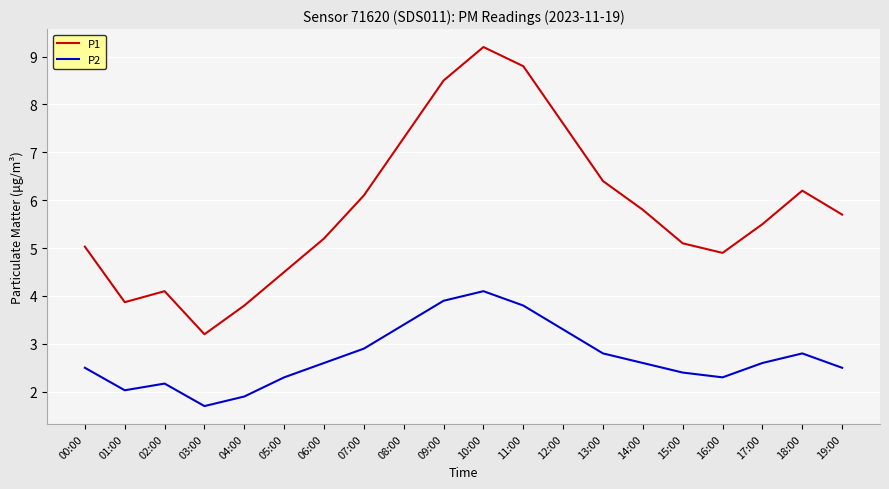

True or false: P1 and P2 intersect in this chart.

False